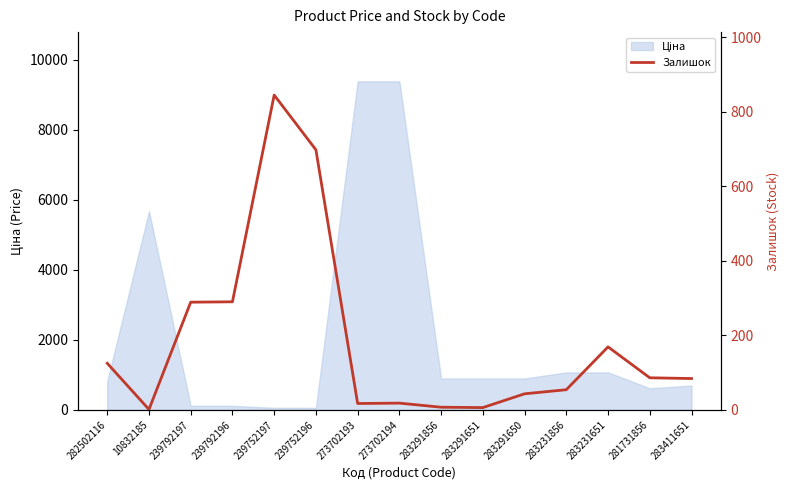

What is the label of the 7th point from the left?

273702193